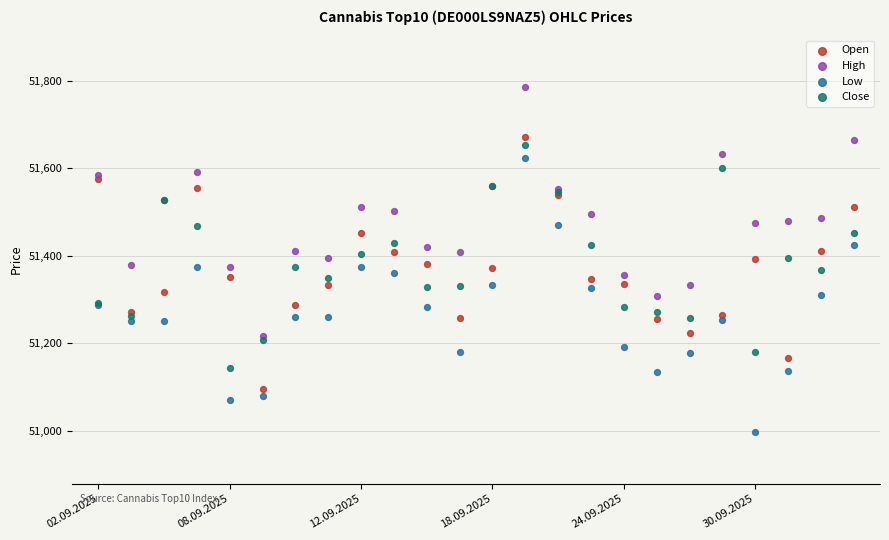

What are all the series names shown in the legend?

Open, High, Low, Close